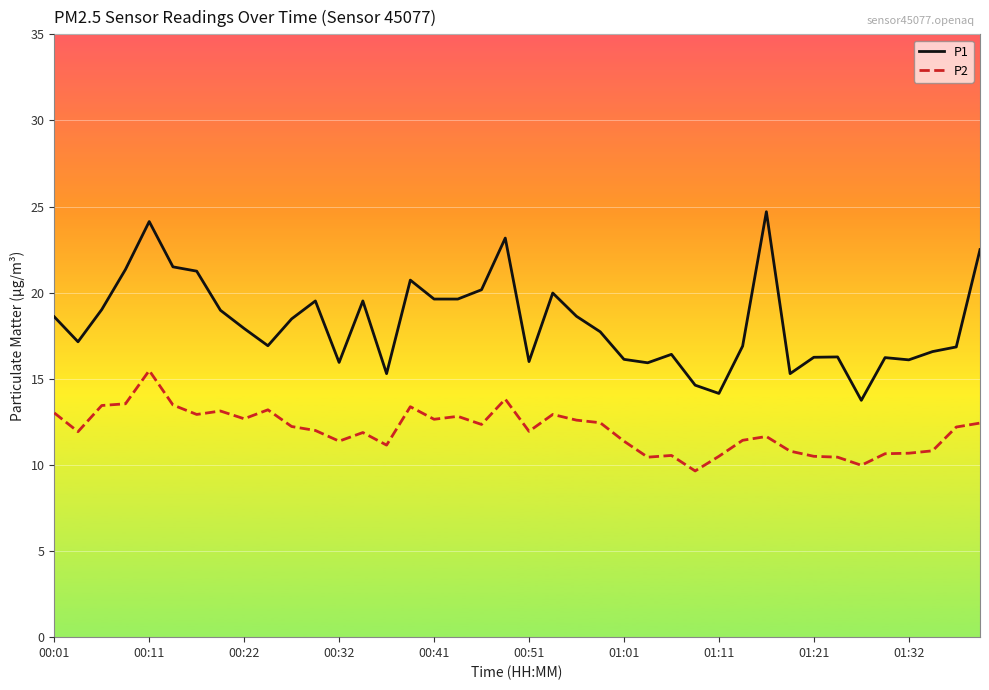

Which series has the widest spread of values?

P1